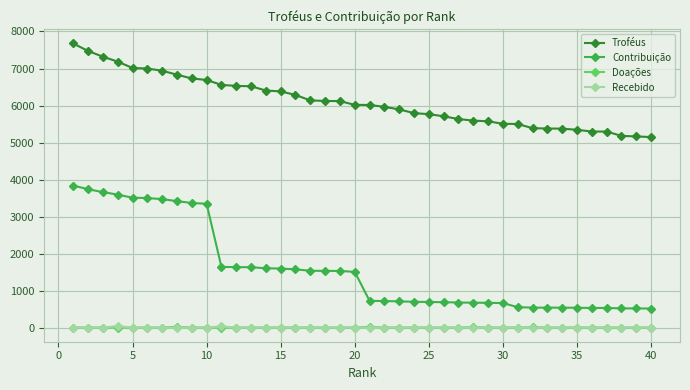

True or false: Doações and Contribuição cross at least once.

False